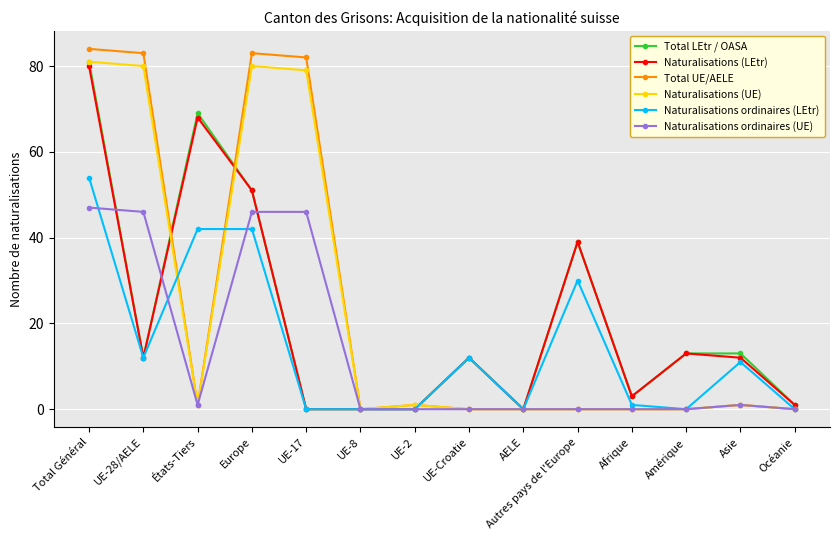

What is the label of the 1st point from the right?

Océanie